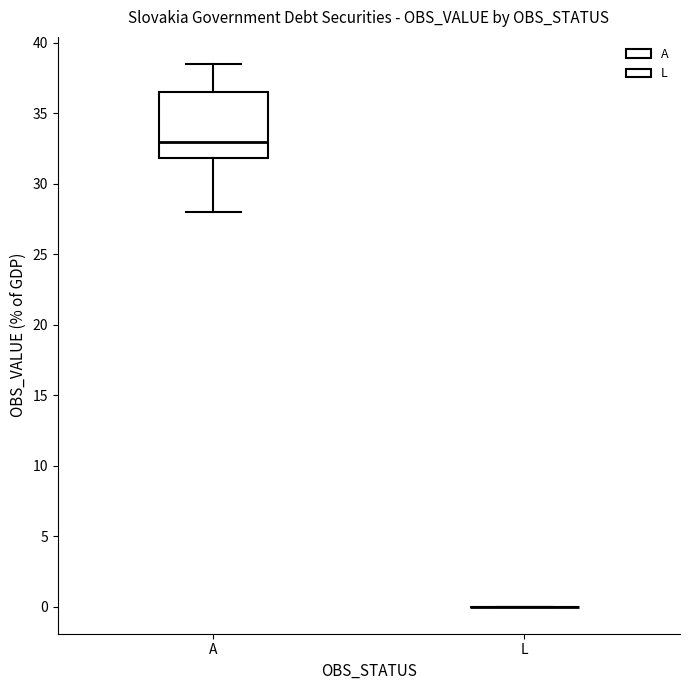

Reading left to right, read every box against the y-axis: the position of its median line, the range the box covers, and the ends of its whiskers. The values are not printed on the chart, so give them approximately, as read against the axis.

A: median 33.0, box 32.0 to 36.5, whiskers 28.0 to 38.5
L: box collapsed to a line at 0.0, whiskers 0.0 to 0.0